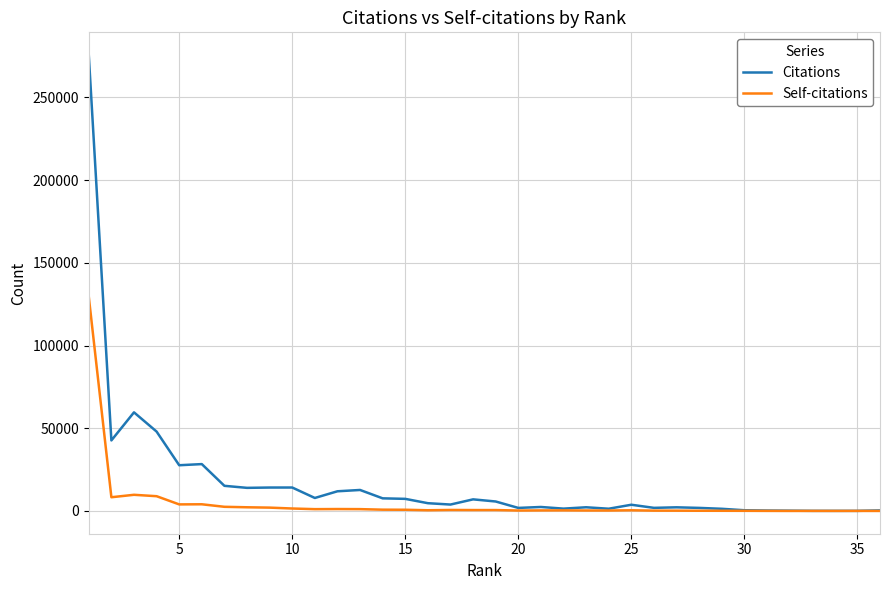

Rank the series by their average value, from highest to lowest.

Citations, Self-citations